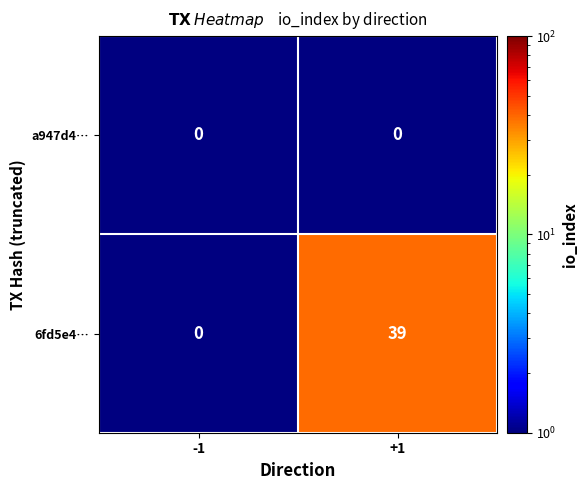

What is the sum of the 6fd5e4… values at +1 and -1?

39